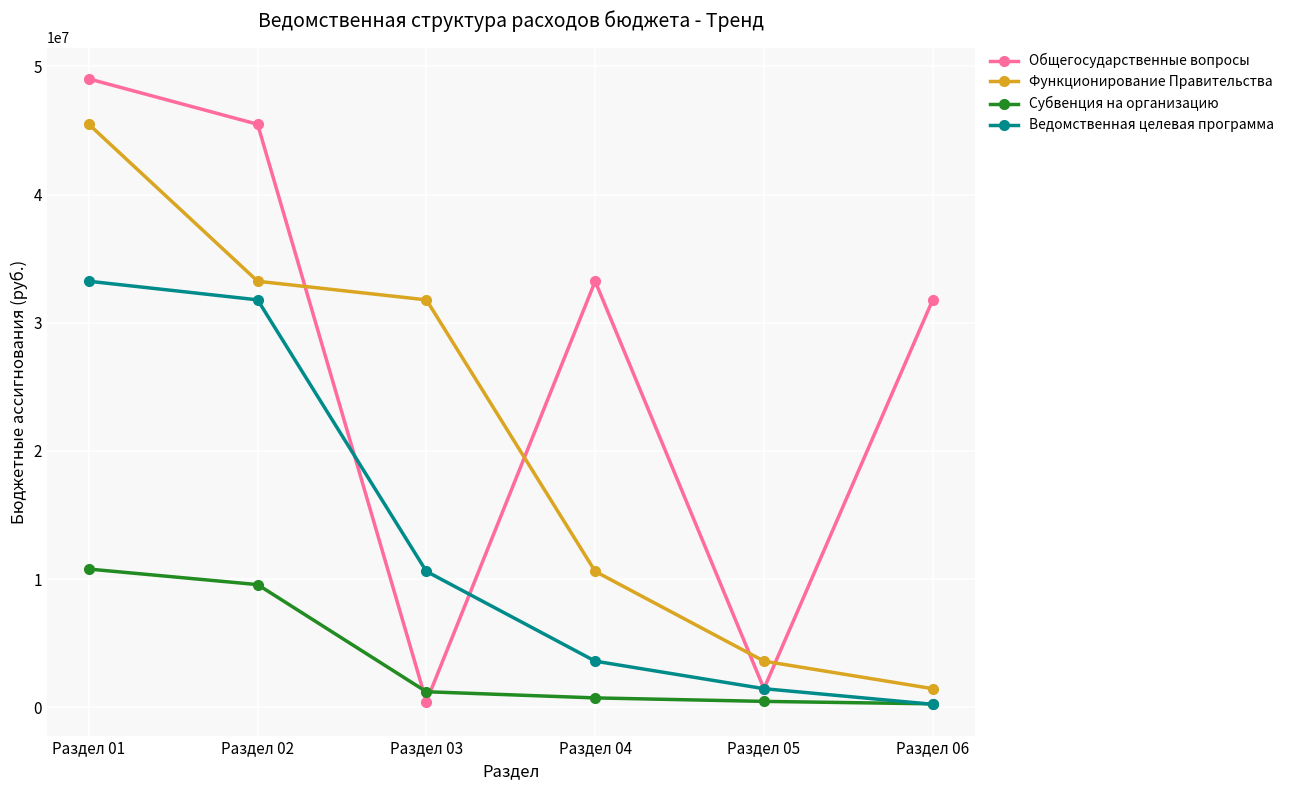

What are all the series names shown in the legend?

Общегосударственные вопросы, Функционирование Правительства, Субвенция на организацию, Ведомственная целевая программа